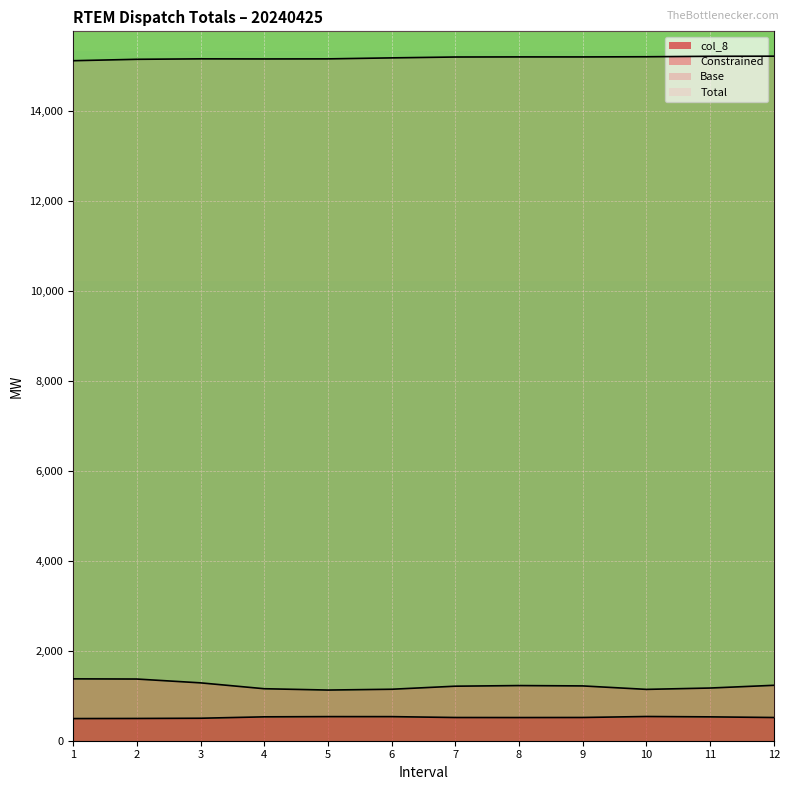

Between 11 and 9, which is larger?

11